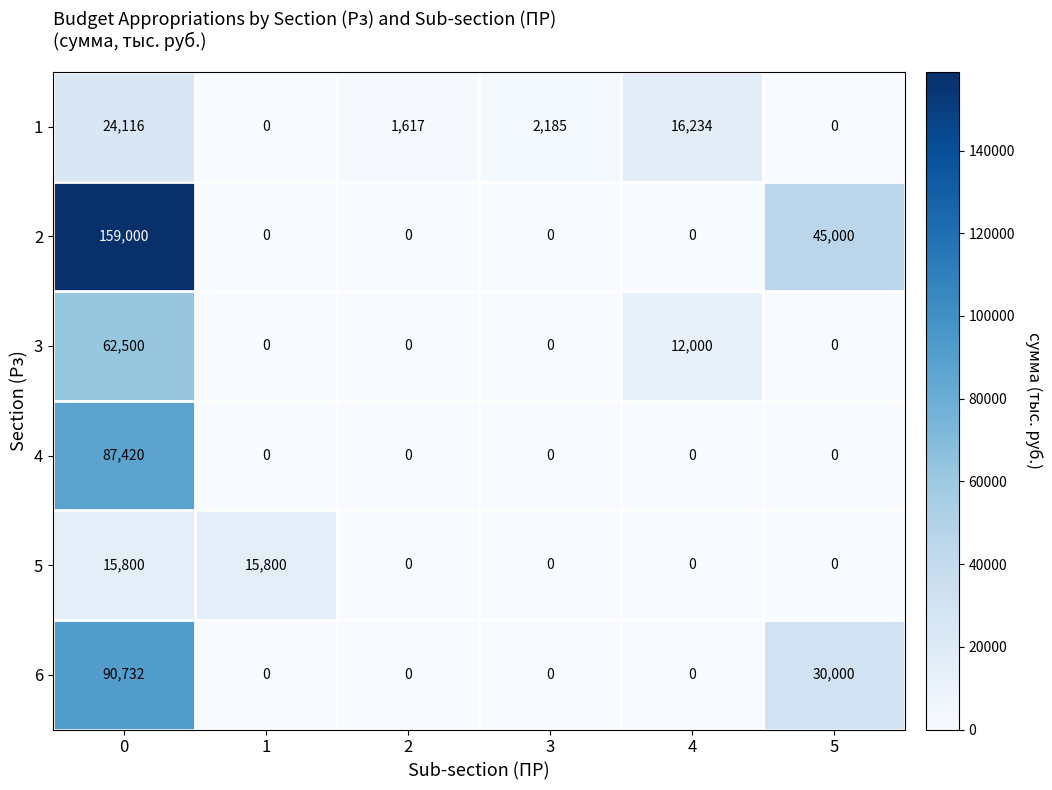

What is the average value of the 2 series?

34000